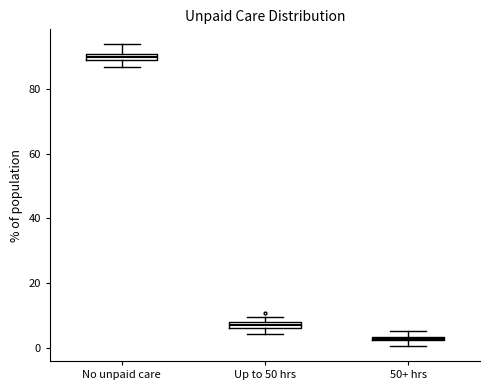

Where is the lower edge of the box for No unpaid care on the y-axis? The values are not printed on the chart, so give them approximately, as read against the axis.

90